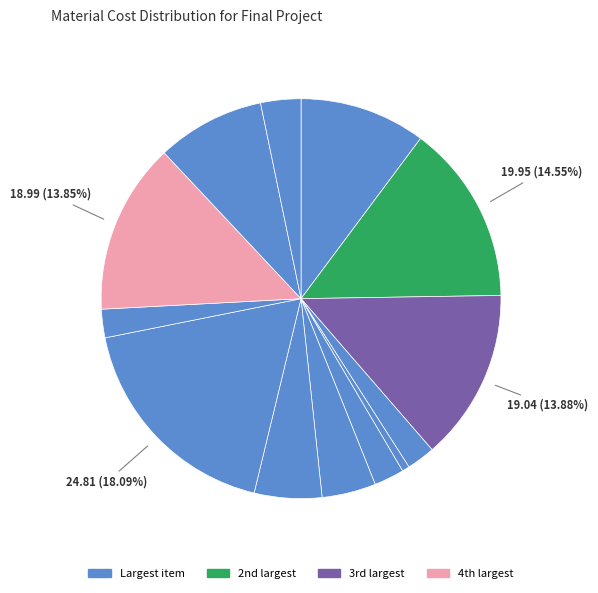

To the nearest percent, what is the average slice percentage?

8%